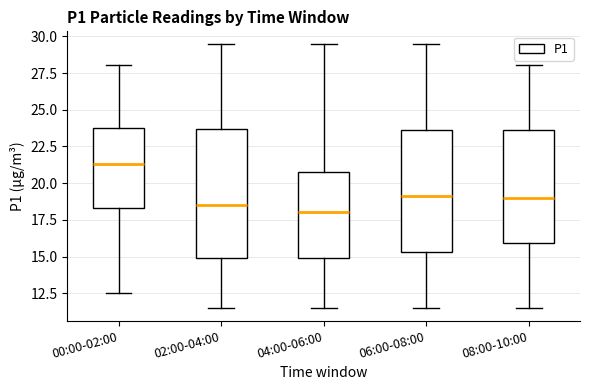

Where does the upper whisker of the box for 00:00-02:00 end on the y-axis? The values are not printed on the chart, so give them approximately, as read against the axis.

28.0